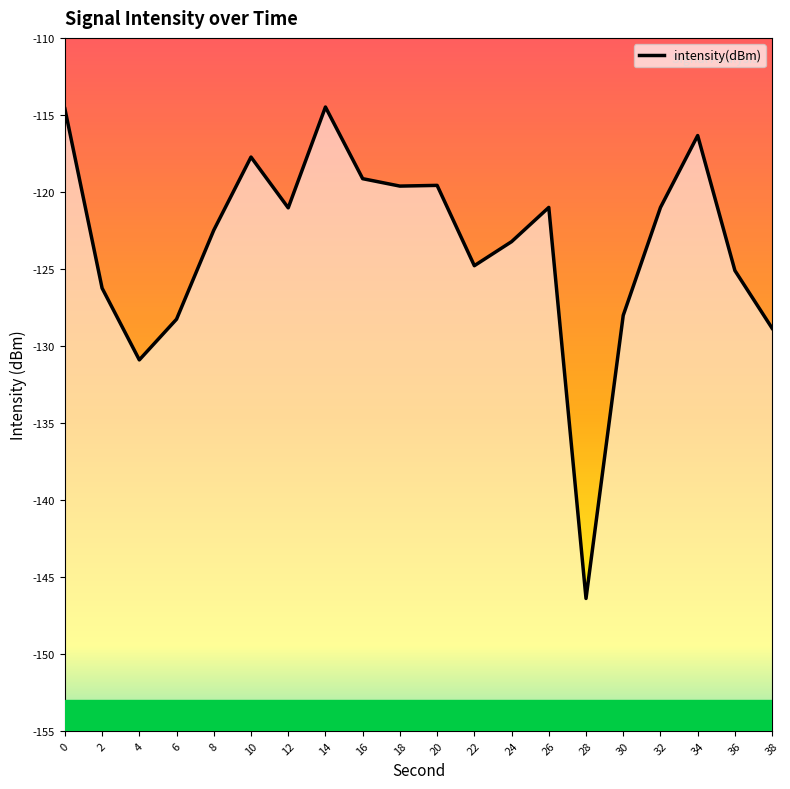

Rank the categories by value from highest to lowest.

14, 0, 34, 10, 16, 20, 18, 26, 32, 12, 8, 24, 22, 36, 2, 30, 6, 38, 4, 28